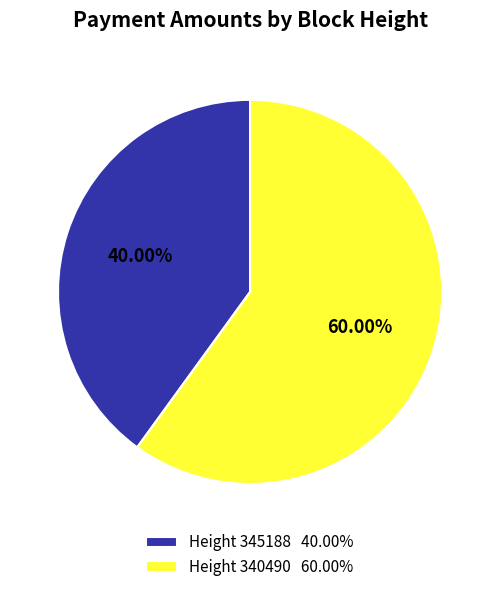

What is the ratio of the value at Height 340490 60.00% to the value at Height 345188 40.00%?

1.5